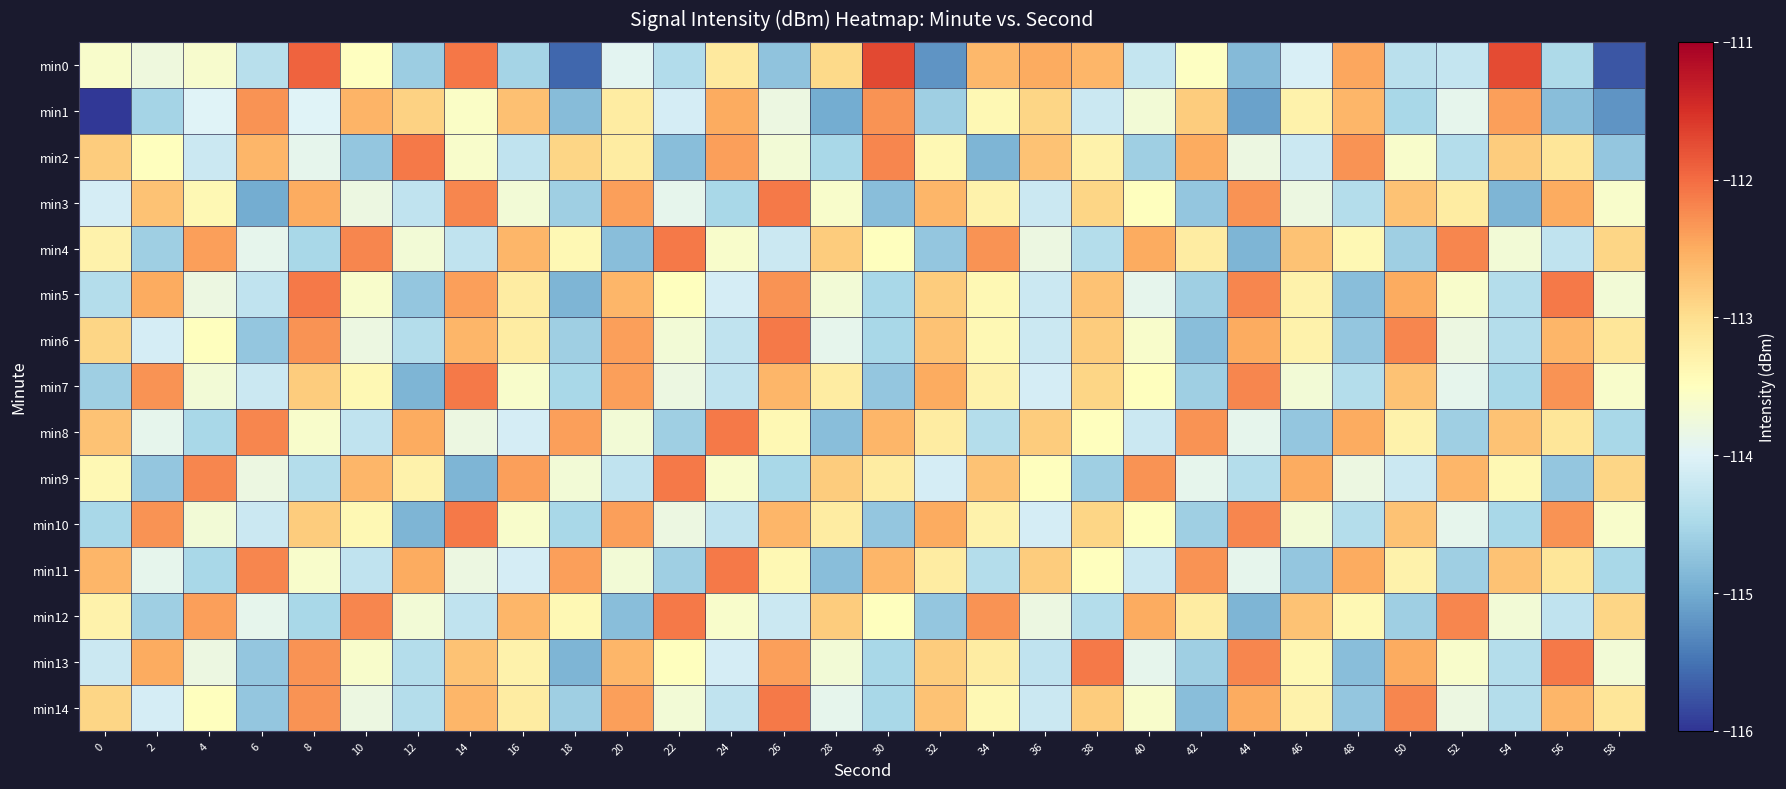

Which series has the largest range (max minus min)?

min0